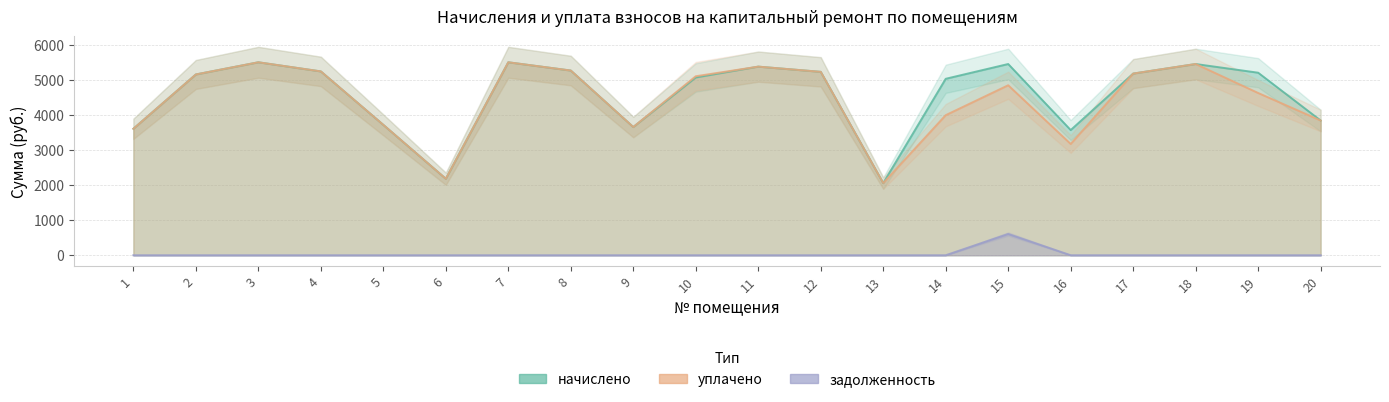

How many data points does each series have?

20